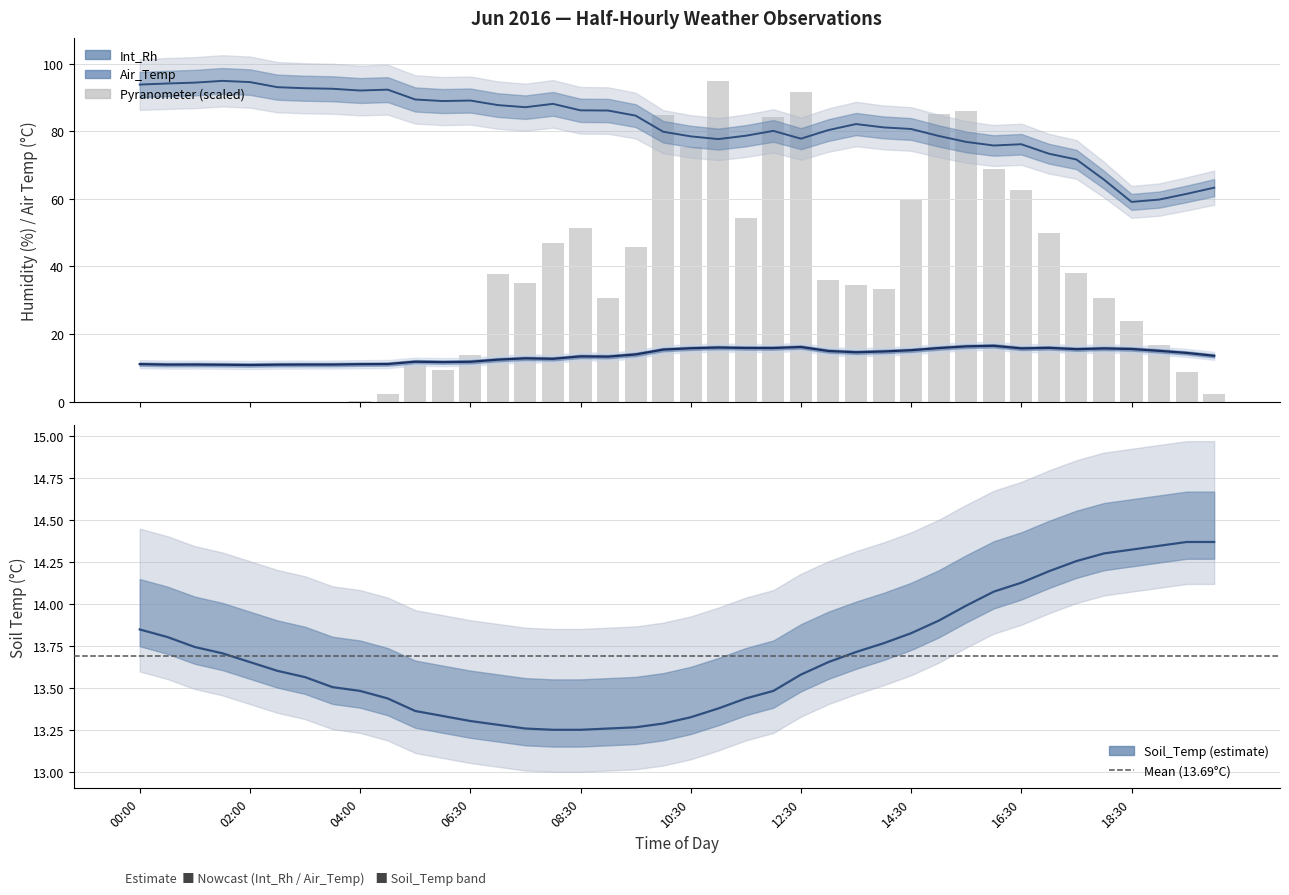

What is the average value of the Air_Temp series?

13.7